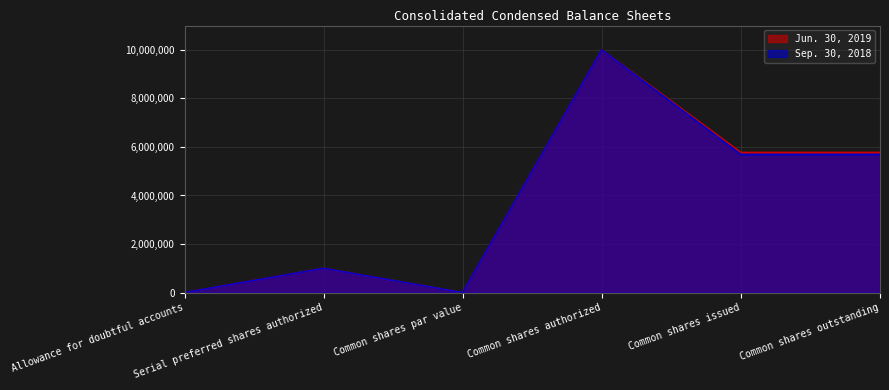

Reading right to left, list all the values displayed in this chart.

Jun. 30, 2019: 5773000	5773000	10000000	1	1000000	510
Sep. 30, 2018: 5690000	5690000	10000000	1	1000000	520